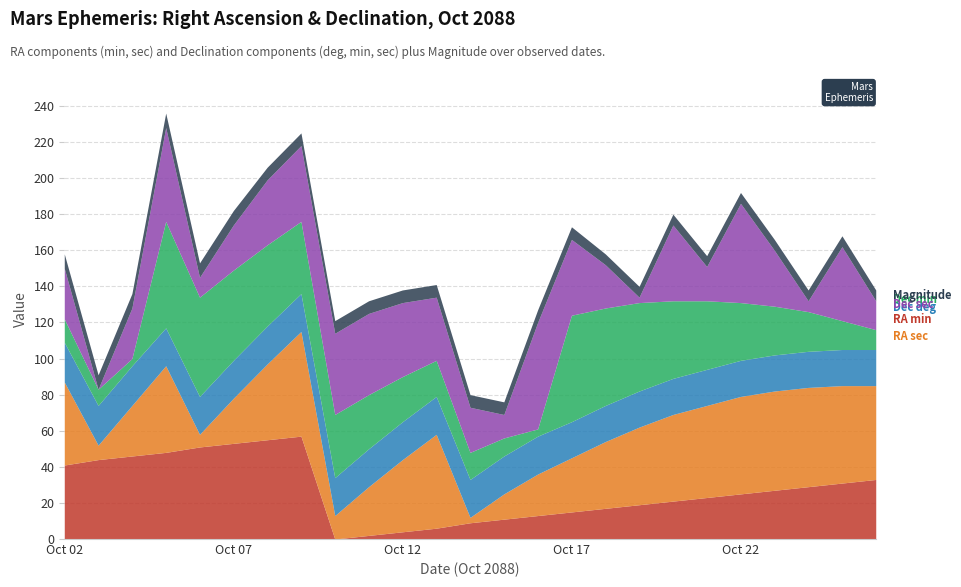

What are all the series names shown in the legend?

RA min, RA sec, Dec deg, Dec min, Dec sec, Magnitude